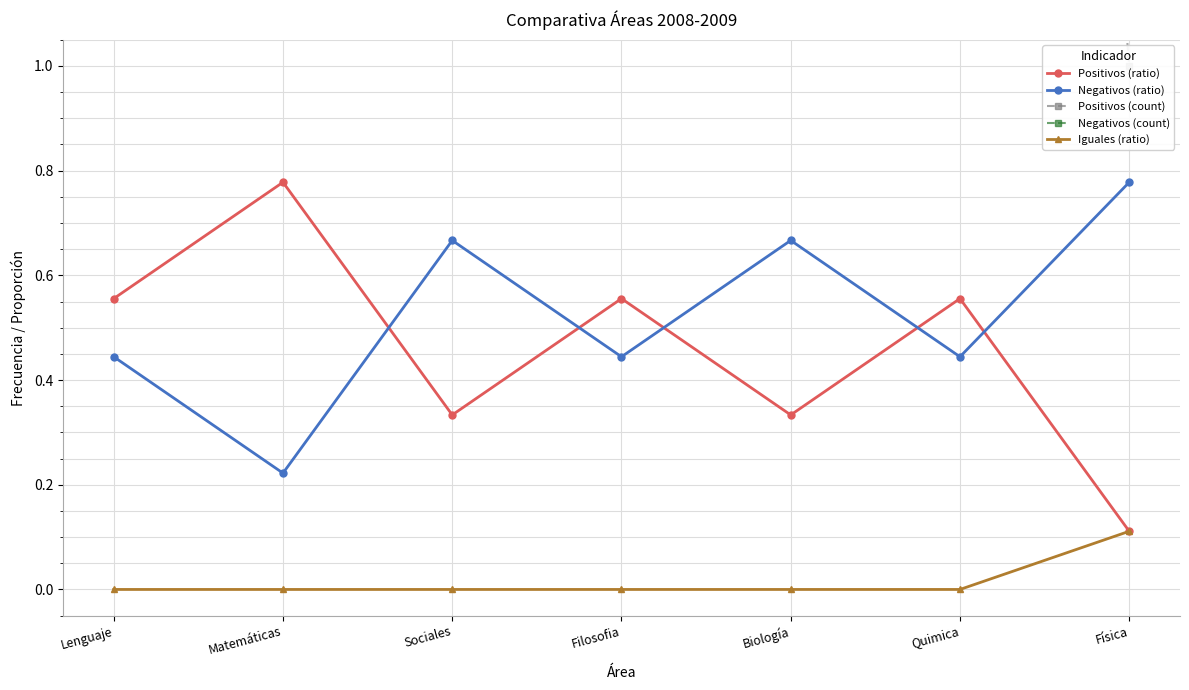

At how many categories does at least one series exceed 5?

4